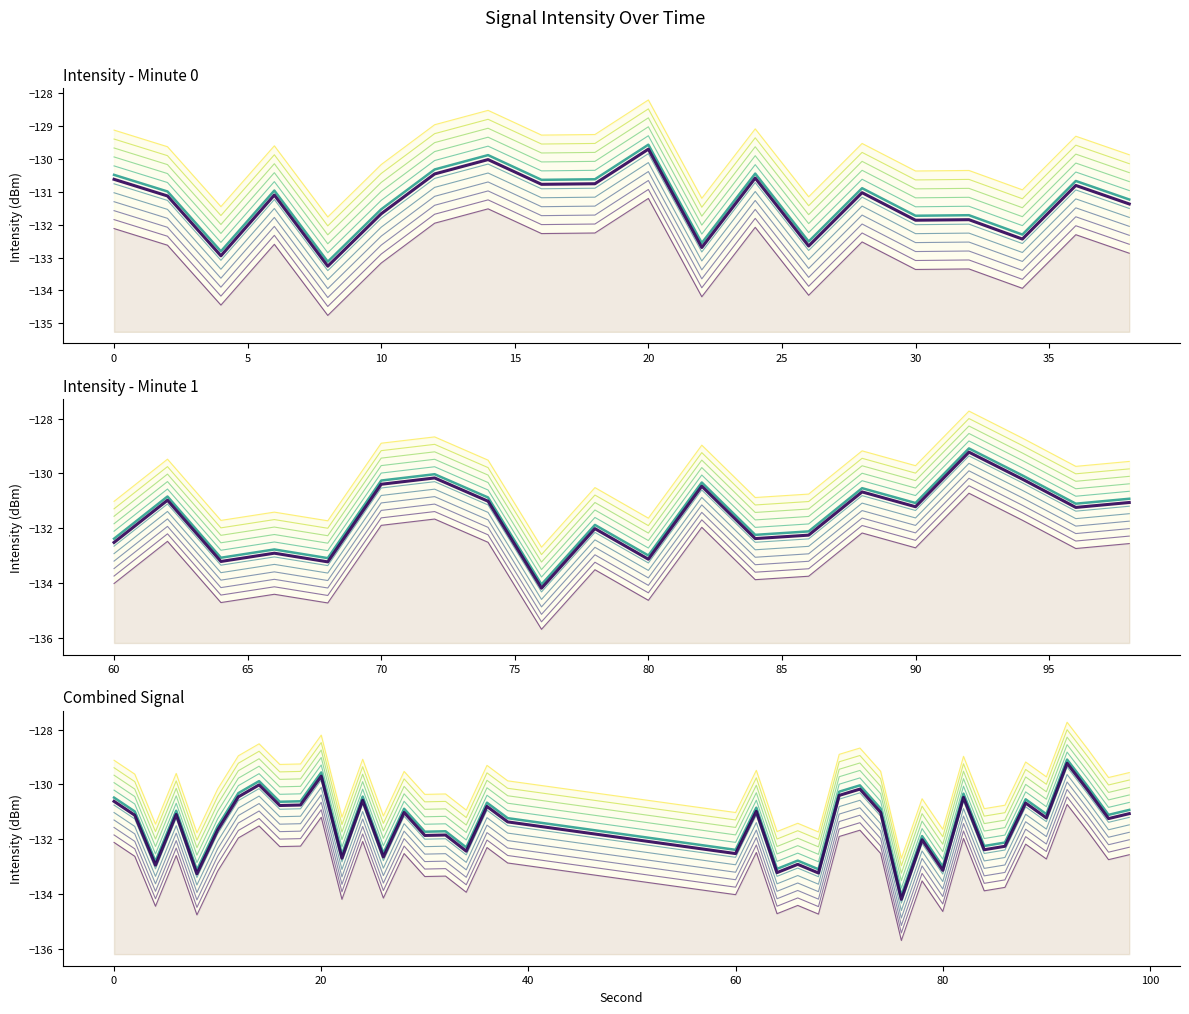

True or false: Rolling max and Mean intensity (dBm) intersect in this chart.

False